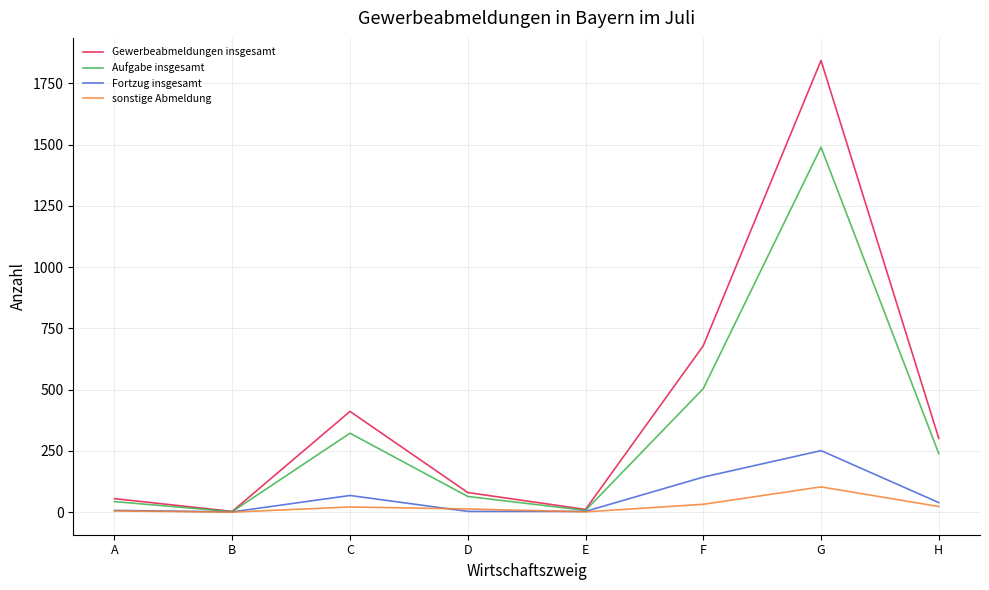

What is the maximum value shown in the chart?

1843